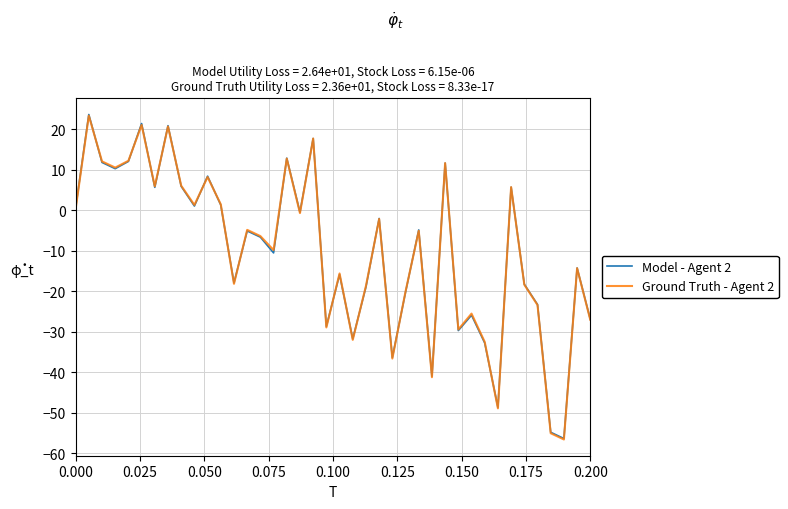

What is the maximum value shown in the chart?

23.7